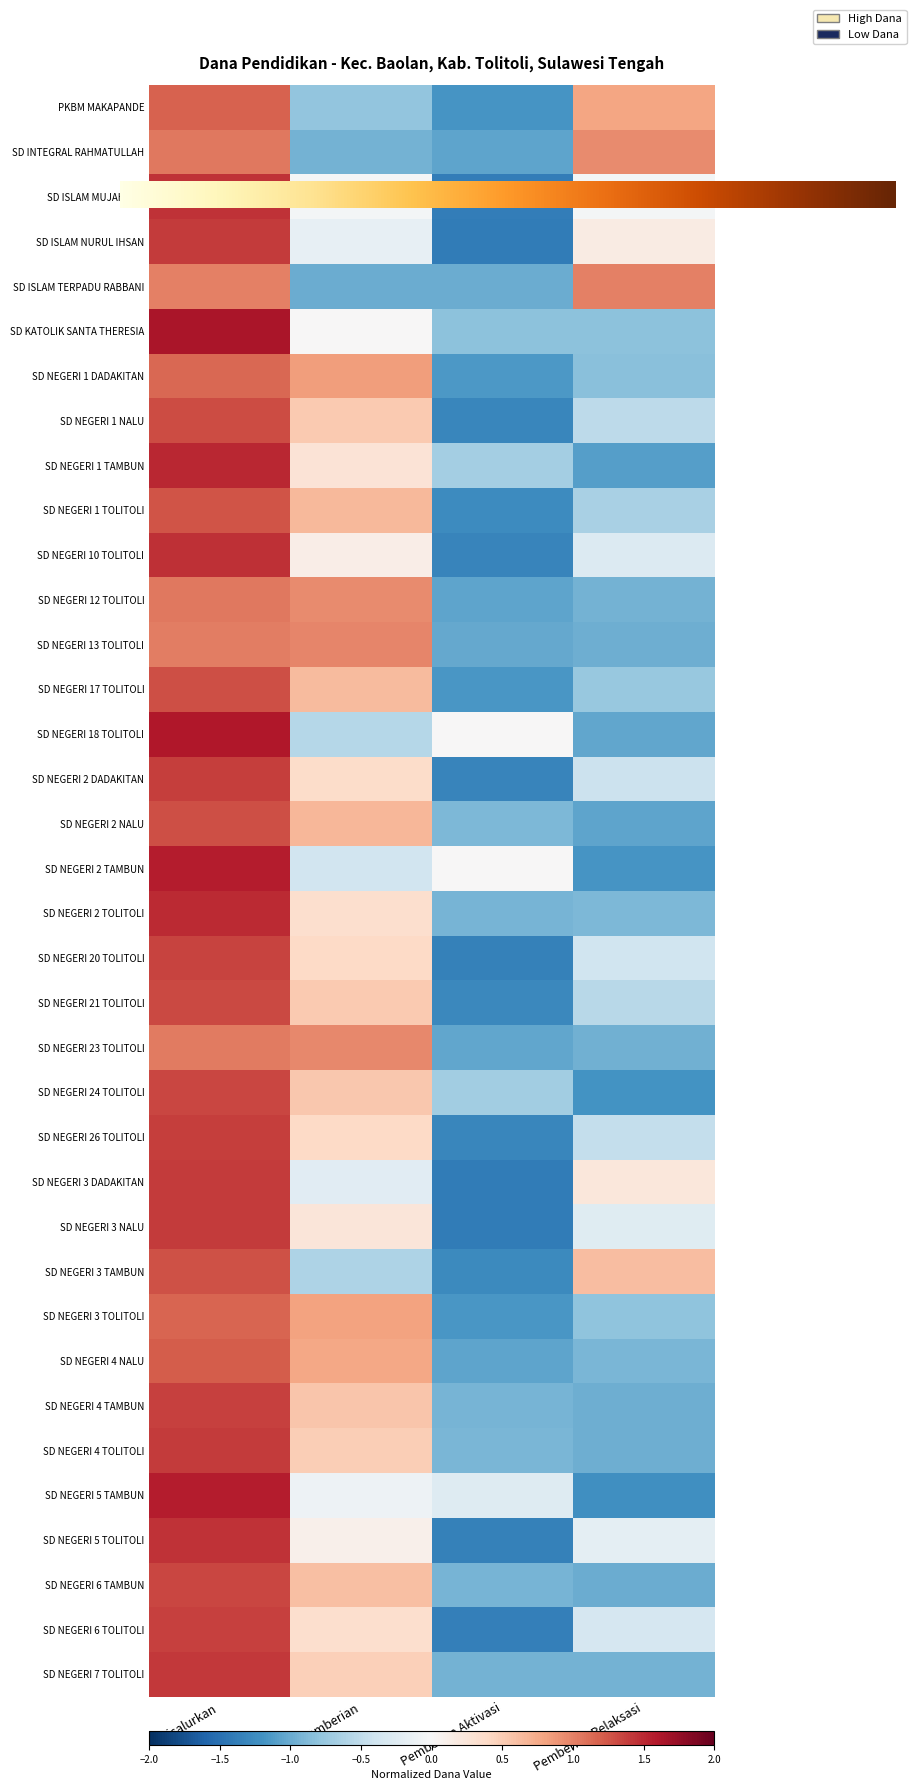

The value of SD NEGERI 2 TOLITOLI at Pemberian Relaksasi is -0.9. True or false?

True